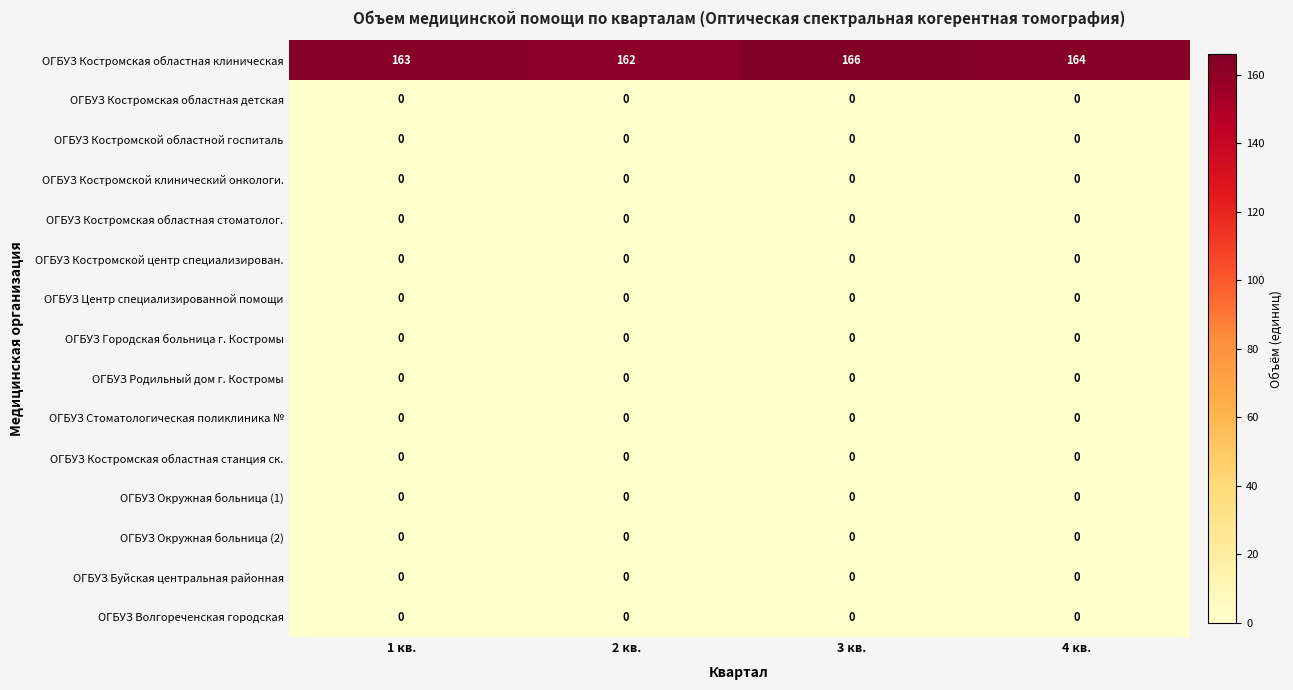

Which label corresponds to the largest value in the chart?

3 кв.